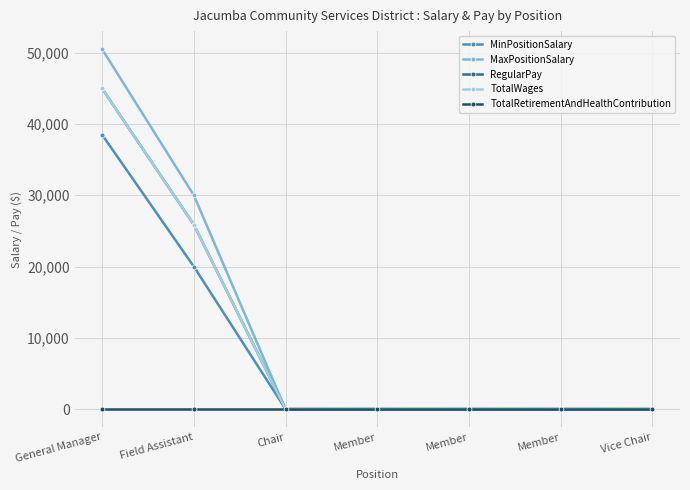

Which series has the largest range (max minus min)?

MaxPositionSalary